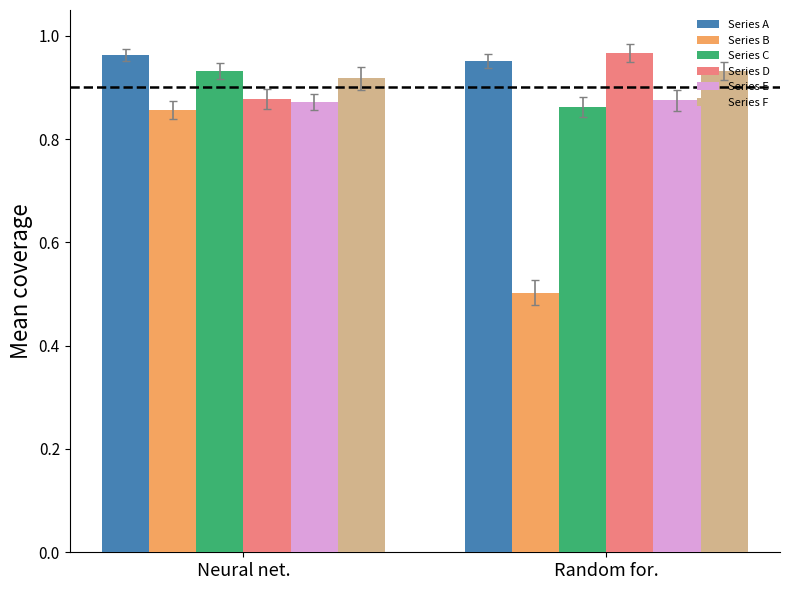

Which series has the widest spread of values?

Series B